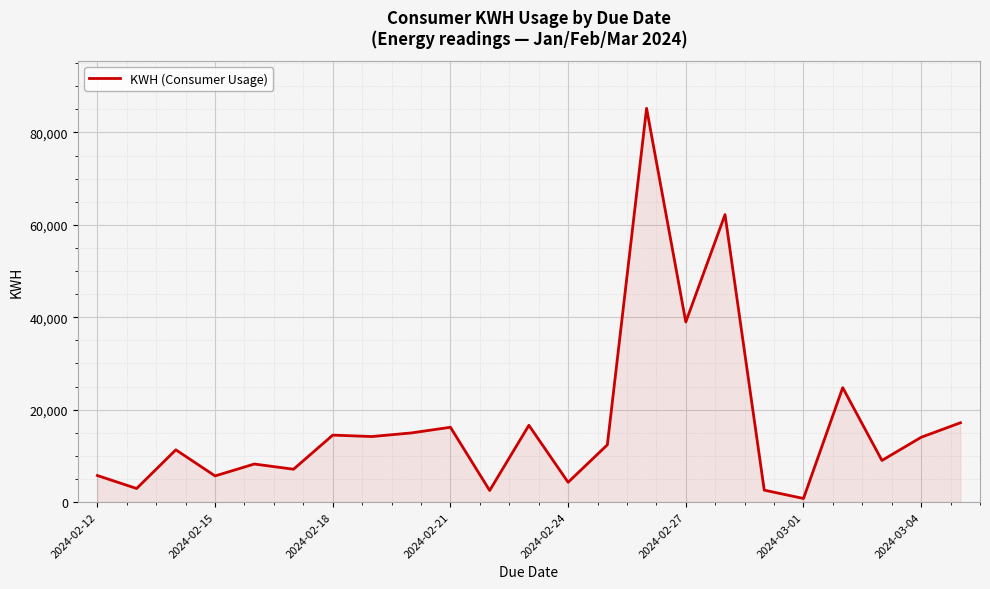

What is the difference between the maximum and minimum values?

84467